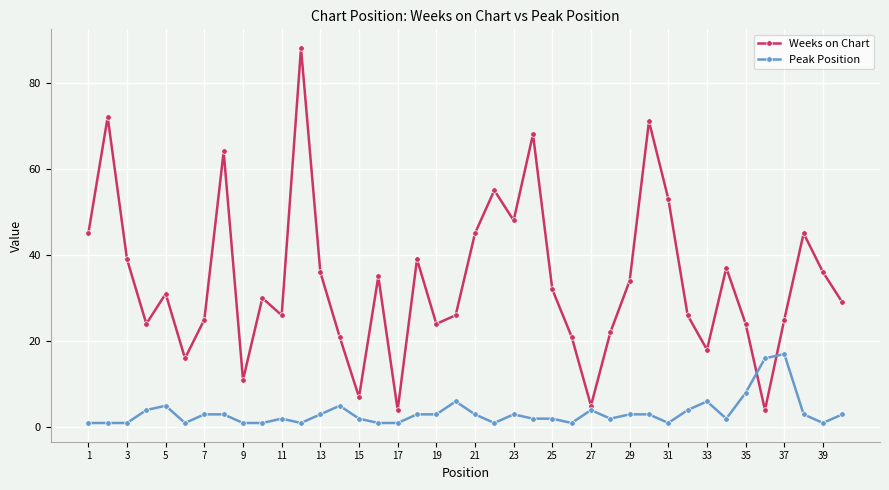

Count the number of data series in this chart.

2